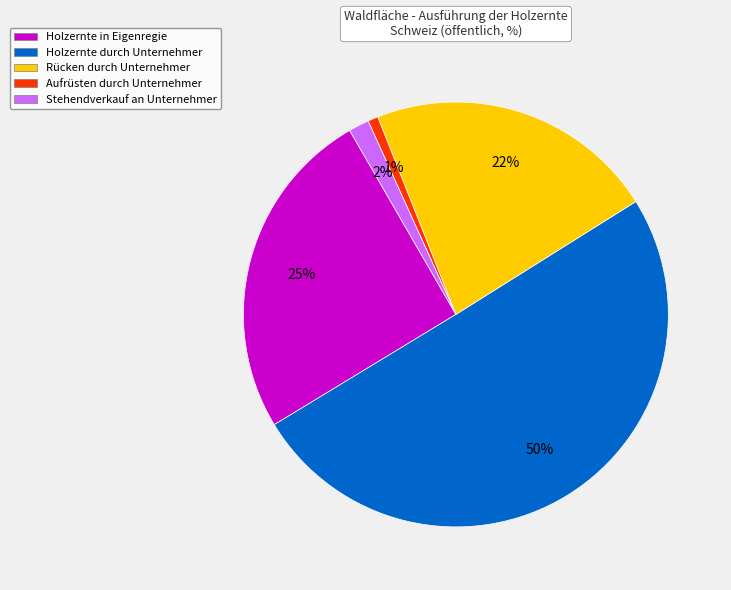

What percentage is the Holzernte in Eigenregie slice, to the nearest percent?

25%